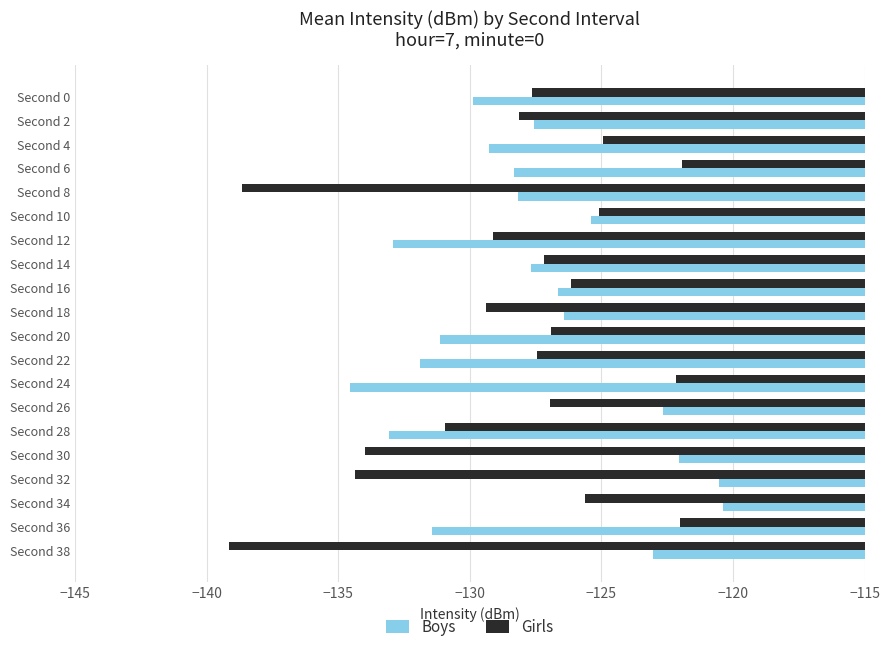

At which category is the sum across all series the highest?

Second 34